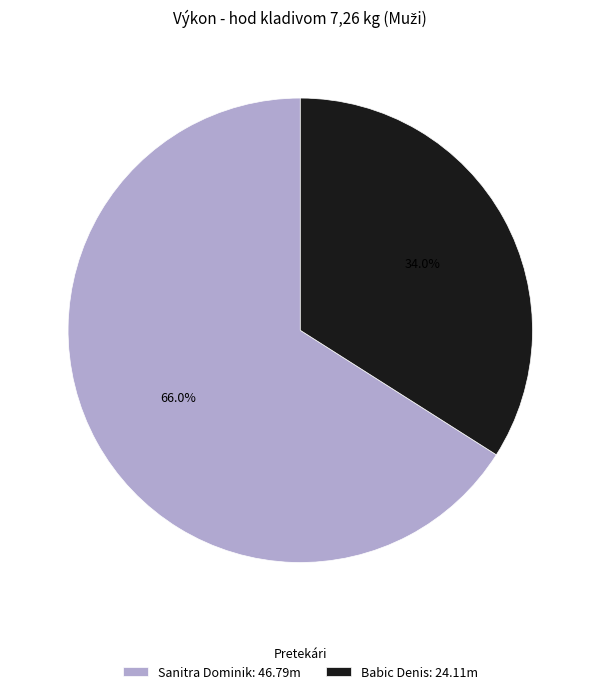

Which has a higher value, Sanitra Dominik: 46.79m or Babic Denis: 24.11m?

Sanitra Dominik: 46.79m